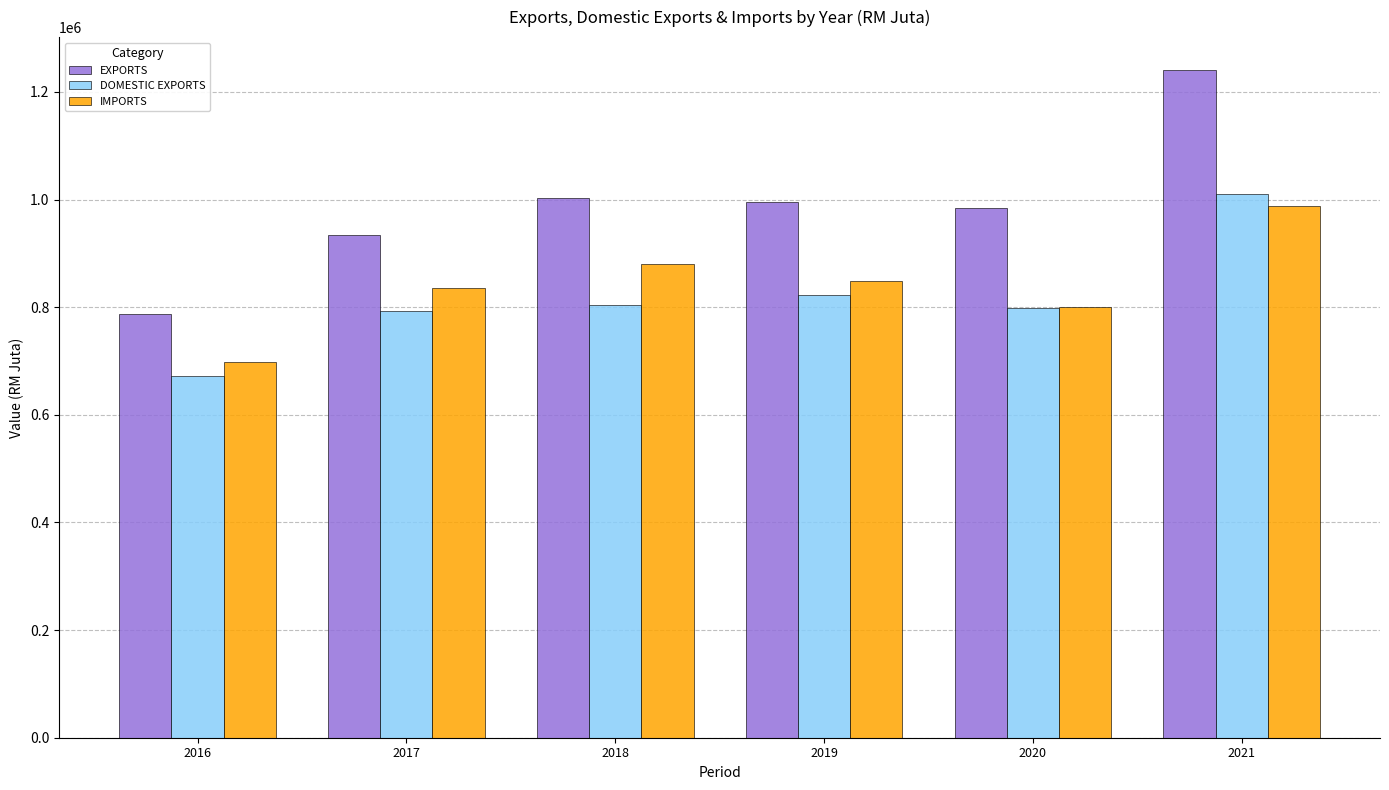

How many bars are there in each group?

3